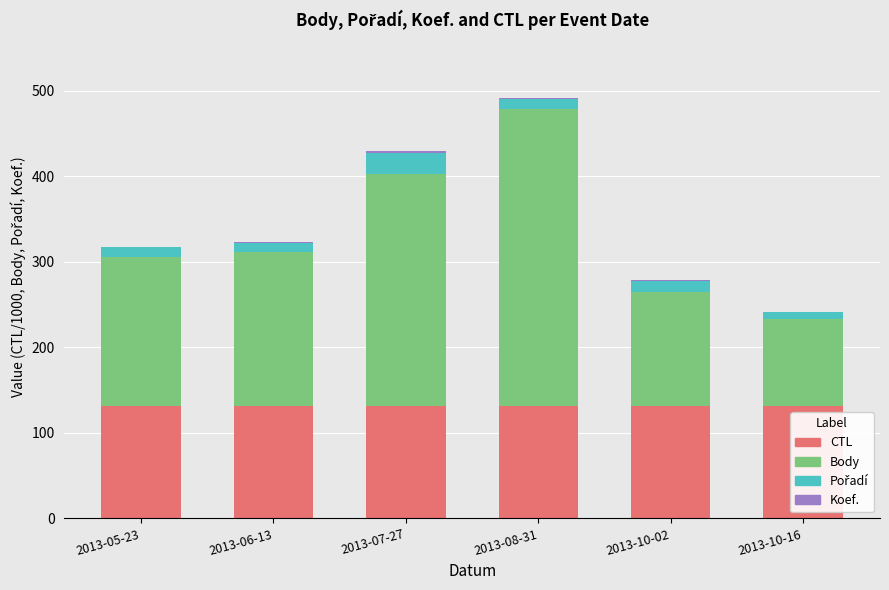

True or false: CTL has a value of 234.9 at 2013-06-13.

False